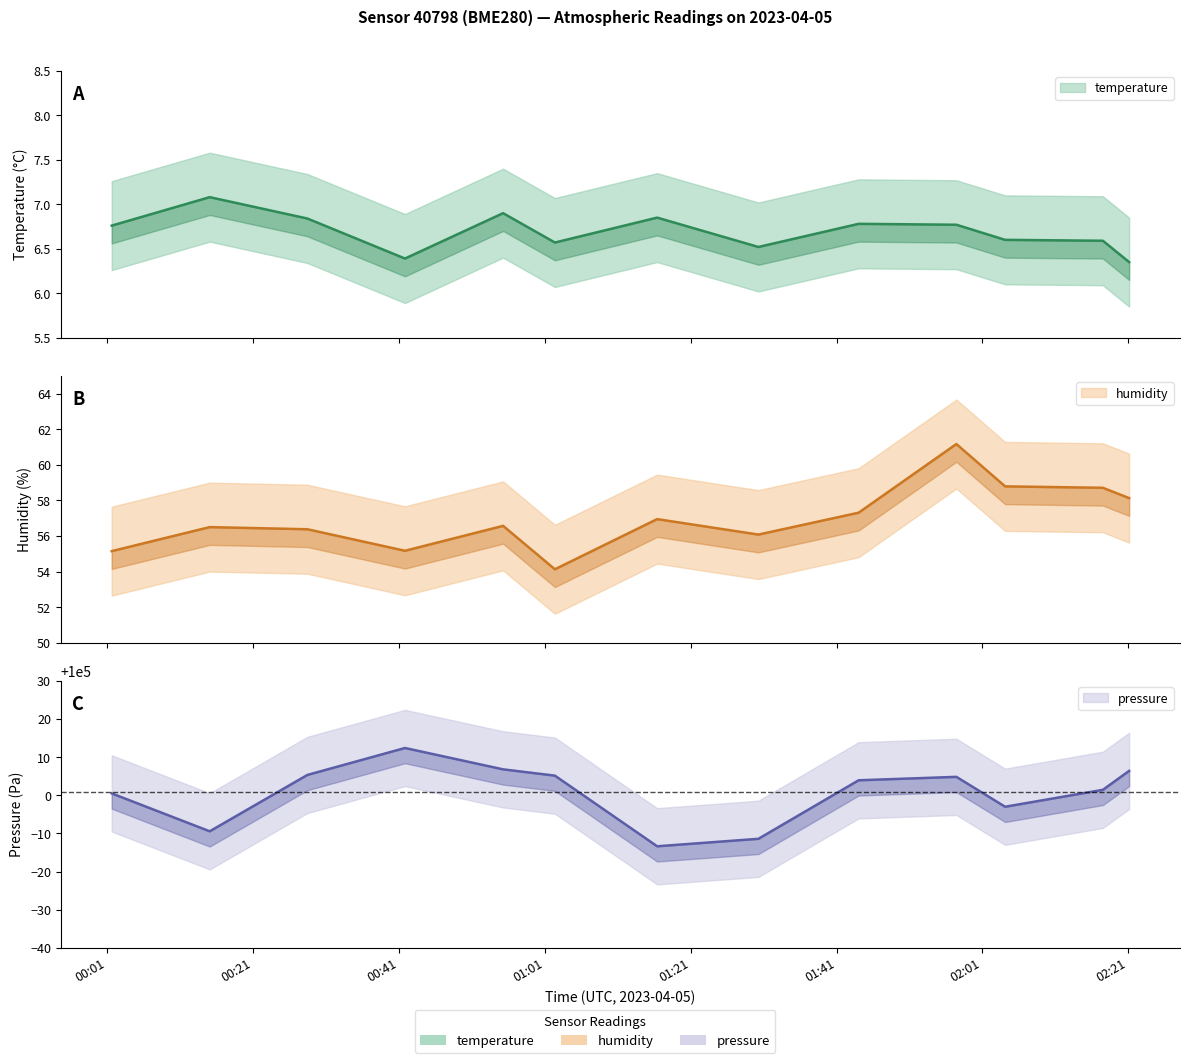

What is the difference between the maximum and second lowest values in the humidity series?

6.0